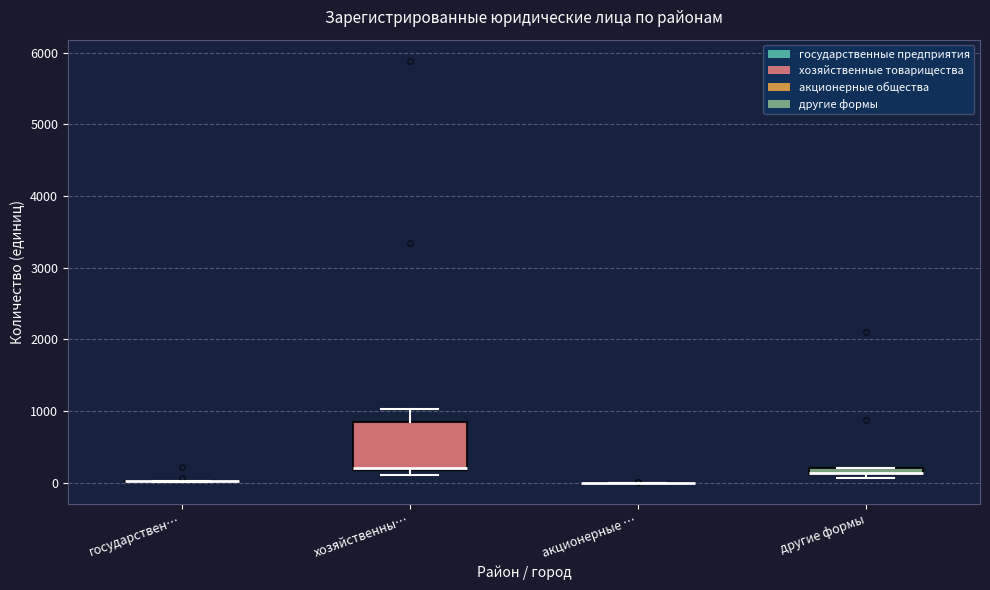

Which box is the tallest, from its lower edge to its upper edge?

хозяйственны…